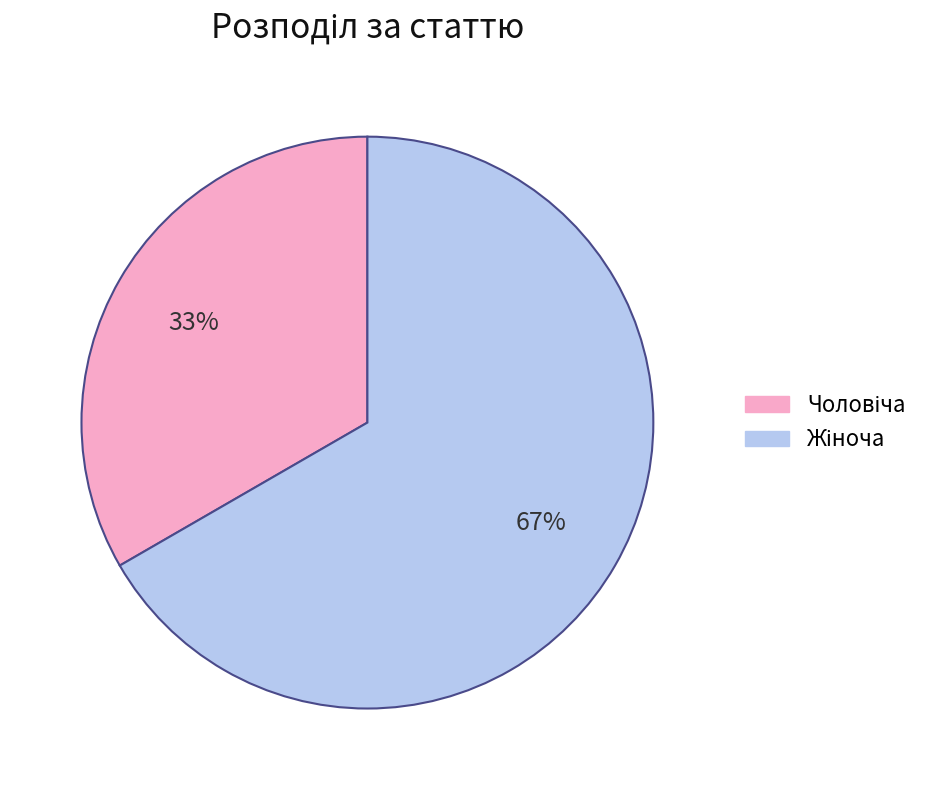

How many segments does this pie chart have?

2